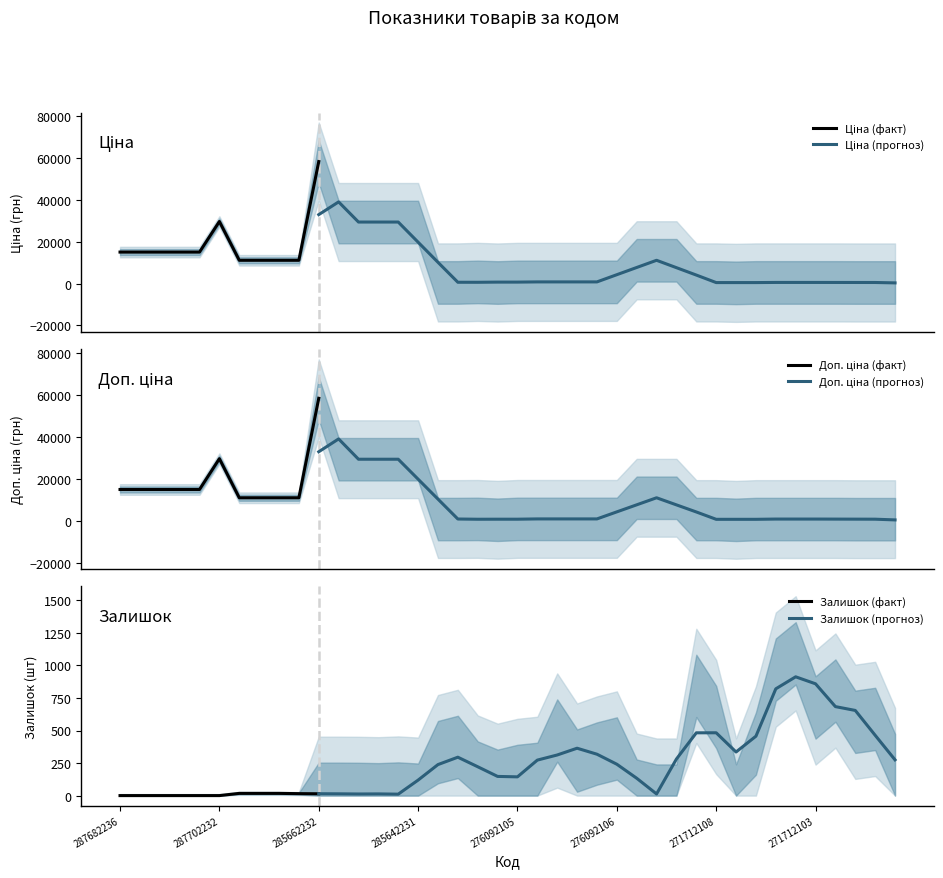

Is the value of Залишок at 271712035 greater than the value of Доп. ціна at 271712104?

No